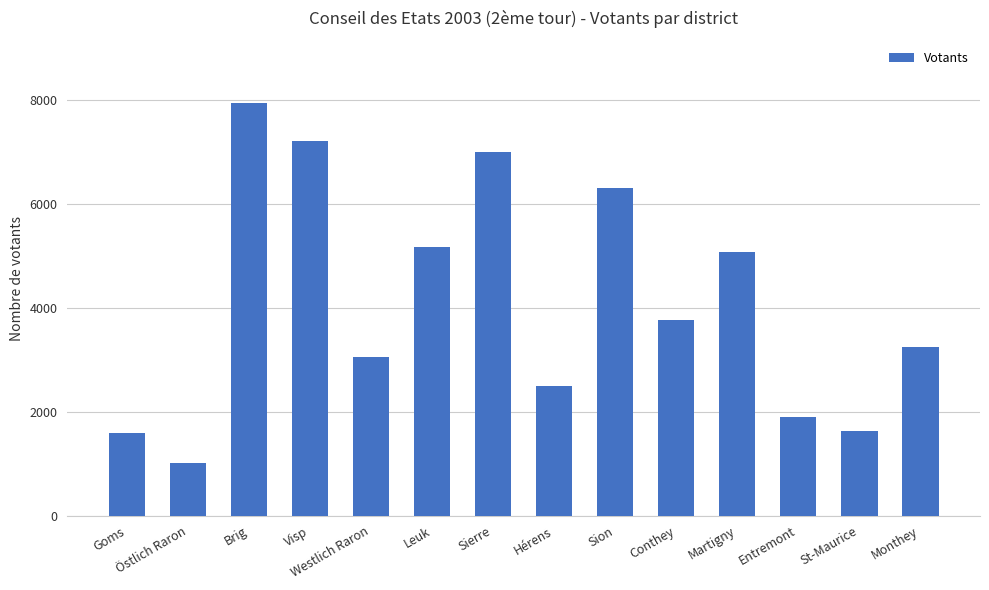

Is it true that the value at Sierre is 1951?

False